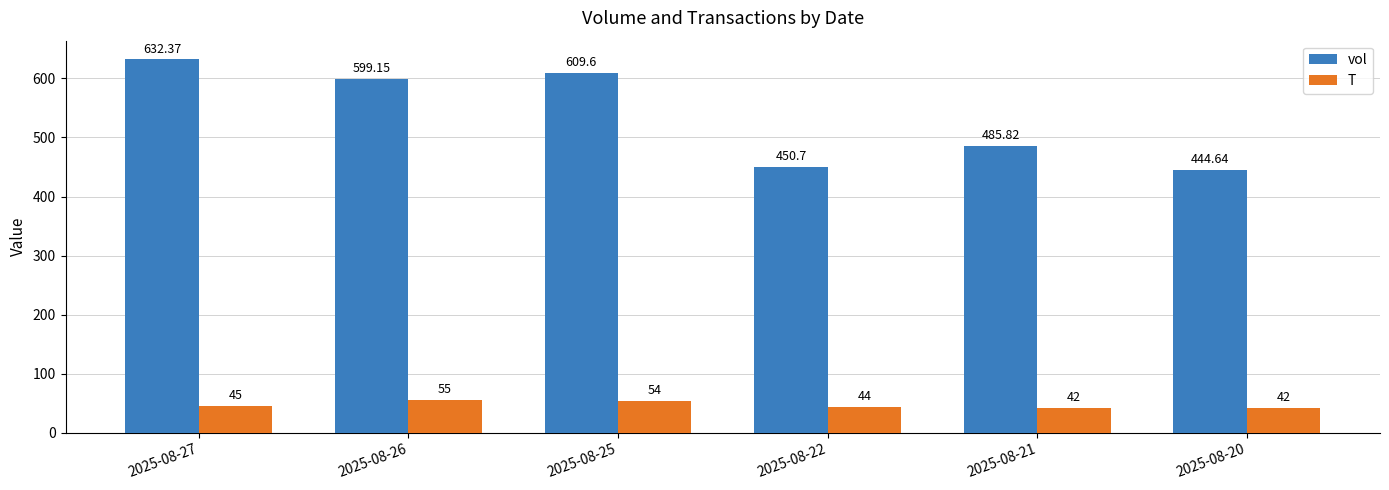

How many bars are there in total?

12